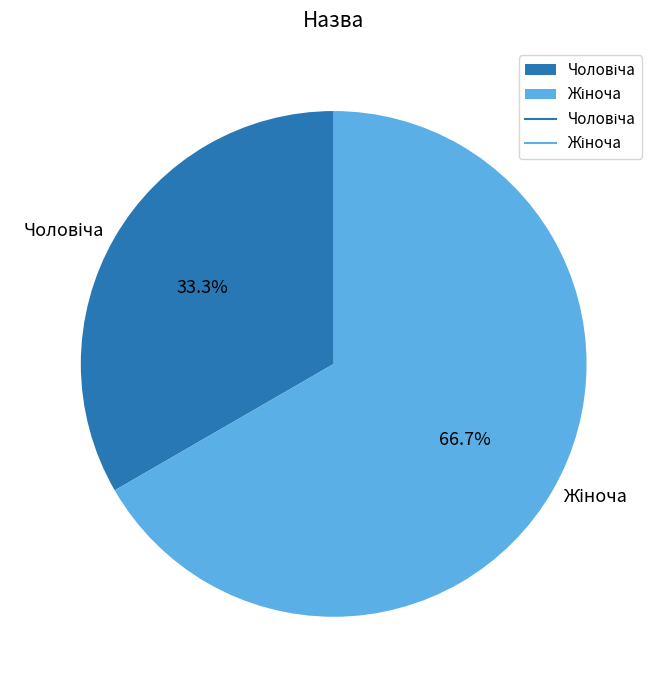

To the nearest percent, what portion does Чоловіча represent?

33%